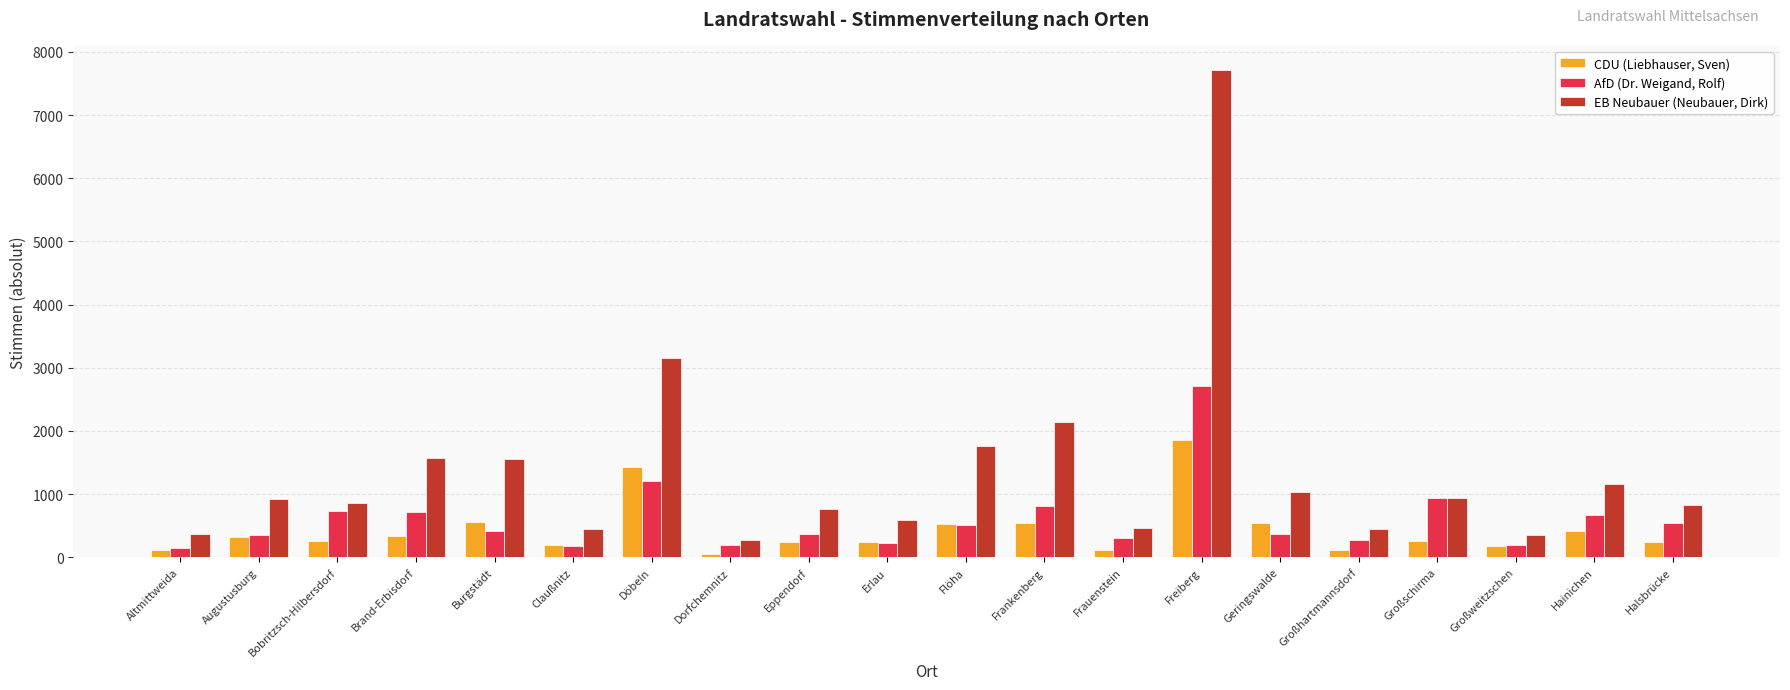

What is the difference between the highest and lowest values at Großhartmannsdorf?

332